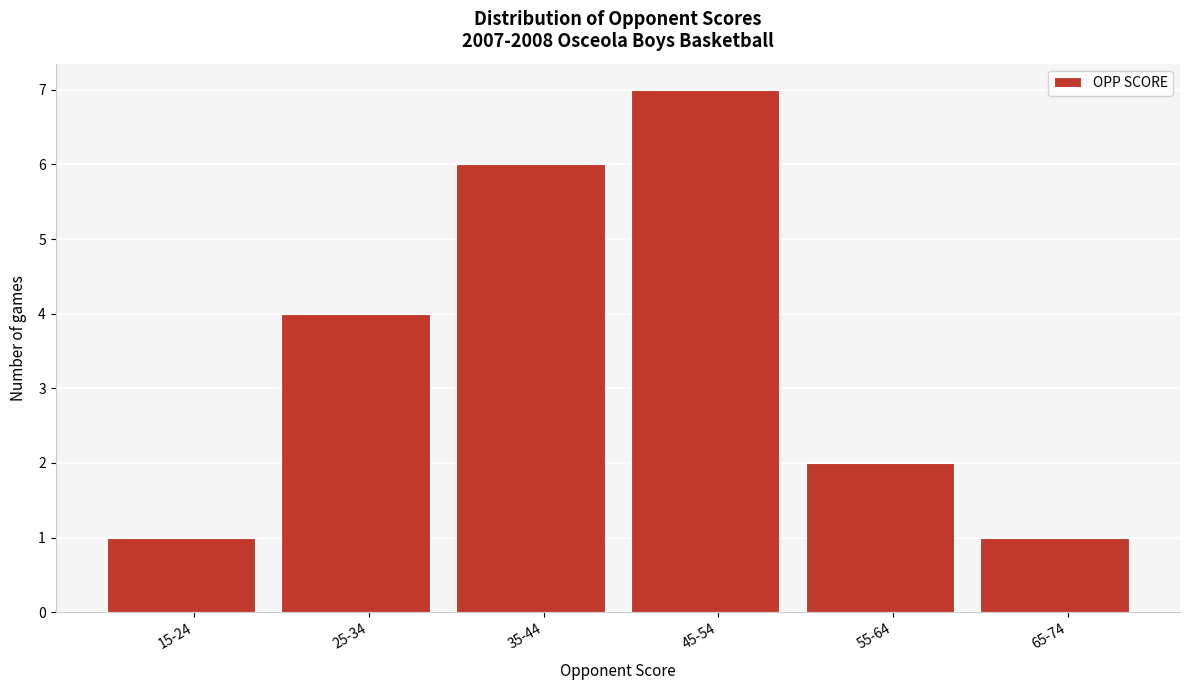

Reading left to right, what are all the values shown in this chart?

15-24=1	25-34=4	35-44=6	45-54=7	55-64=2	65-74=1